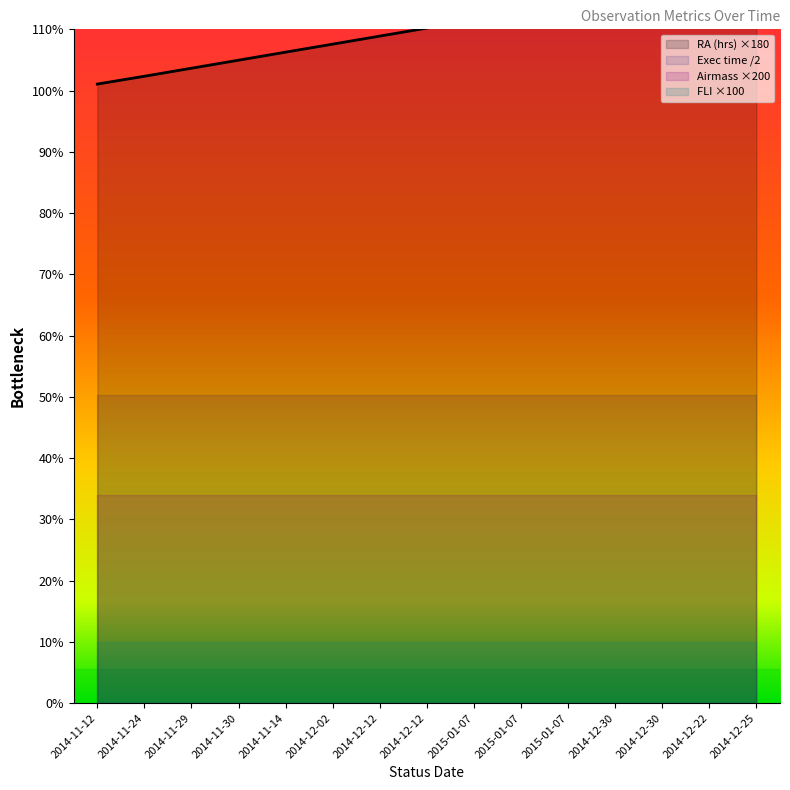

List the labels in order of FLI value, largest first.

2014-11-12, 2014-11-24, 2014-11-29, 2014-11-30, 2014-11-14, 2014-12-02, 2014-12-12, 2014-12-12, 2015-01-07, 2015-01-07, 2015-01-07, 2014-12-30, 2014-12-30, 2014-12-22, 2014-12-25